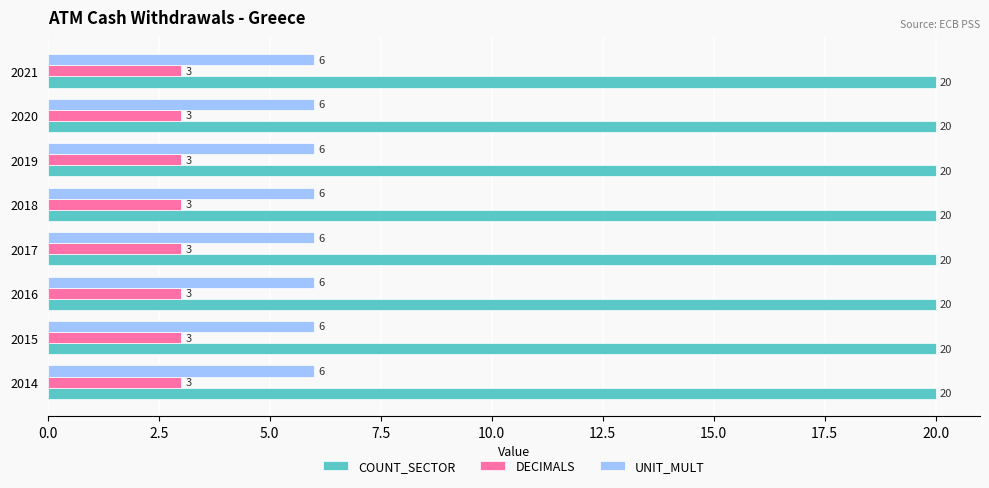

What is the total value across all series at 2019?

29